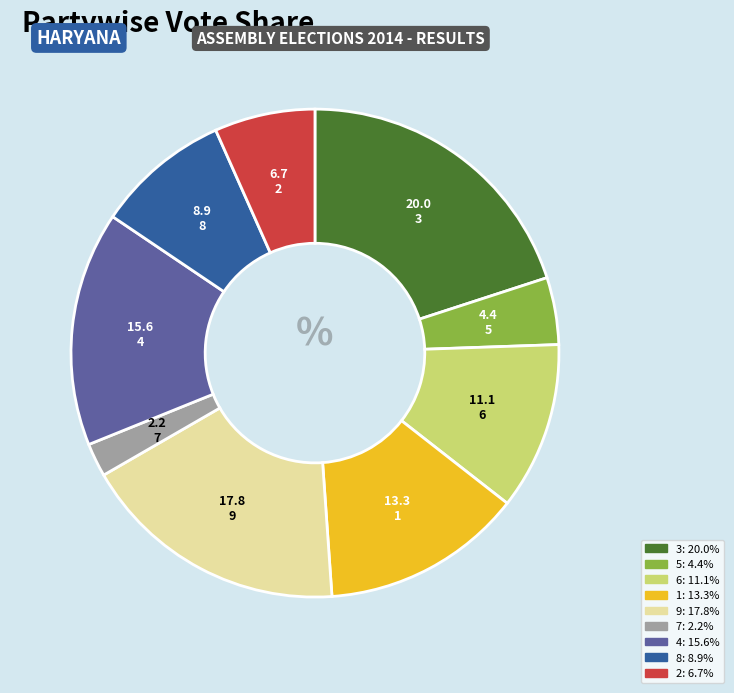

Rank the categories by value from lowest to highest.

7, 5, 2, 8, 6, 1, 4, 9, 3